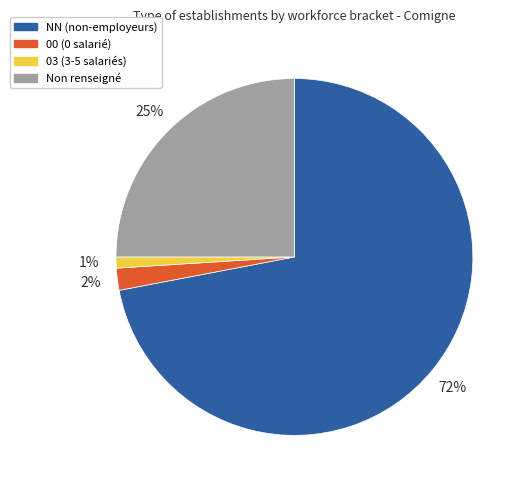

What is the ratio of the value at Non renseigné to the value at NN (non-employeurs)?

0.3